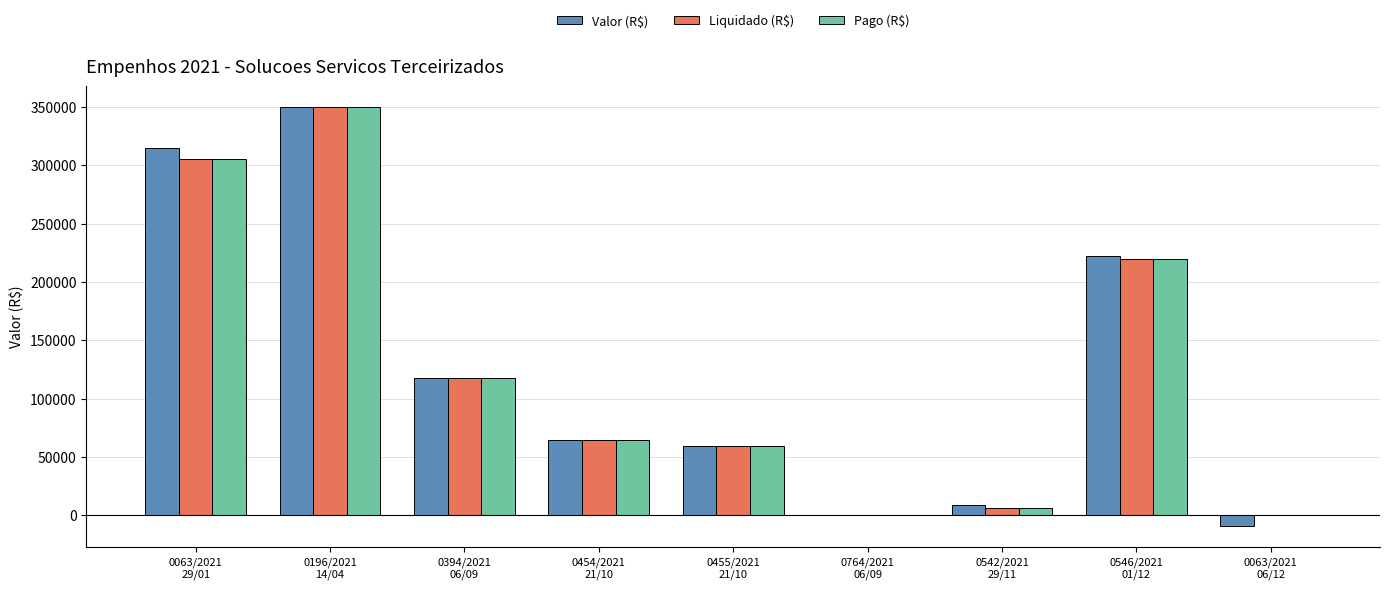

What is the maximum value for Valor (R$)?

350000.0